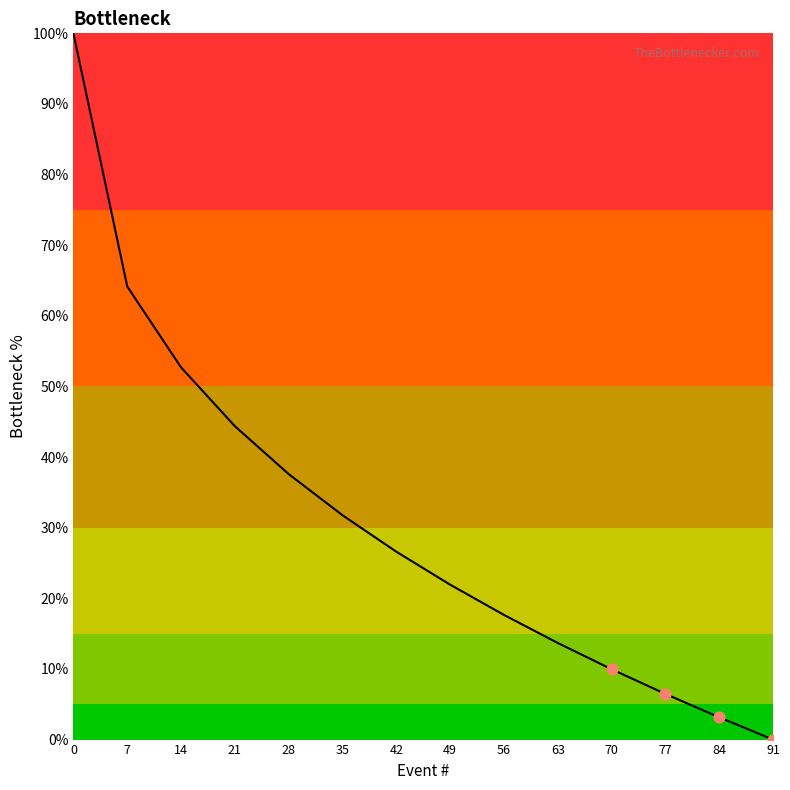

What is the ratio of the value at 63 to the value at 70?

1.4